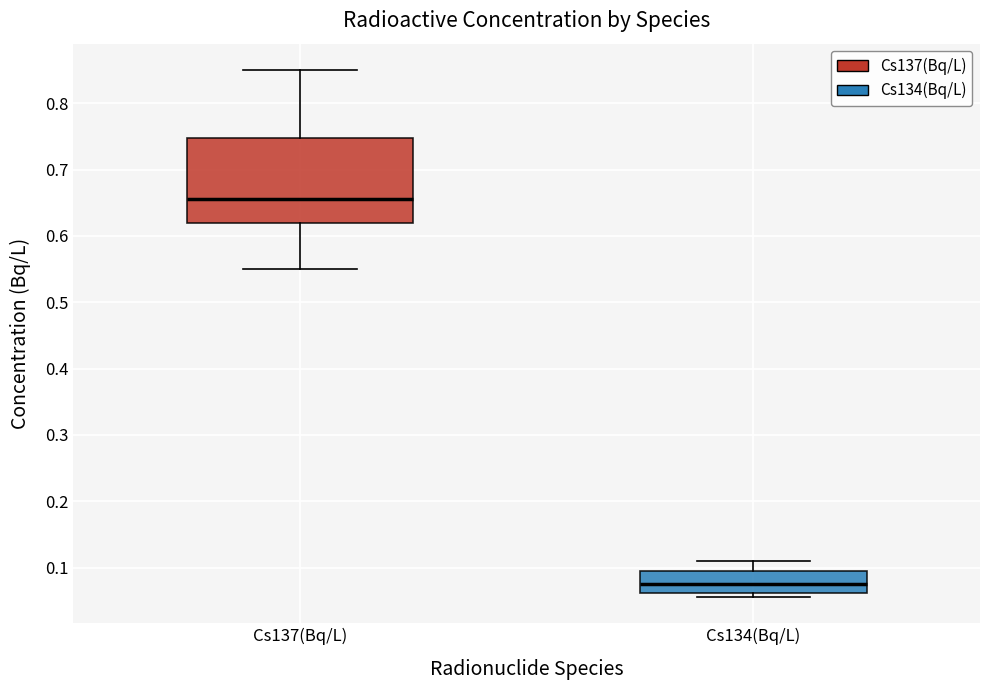

Which box is the tallest, from its lower edge to its upper edge?

Cs137(Bq/L)